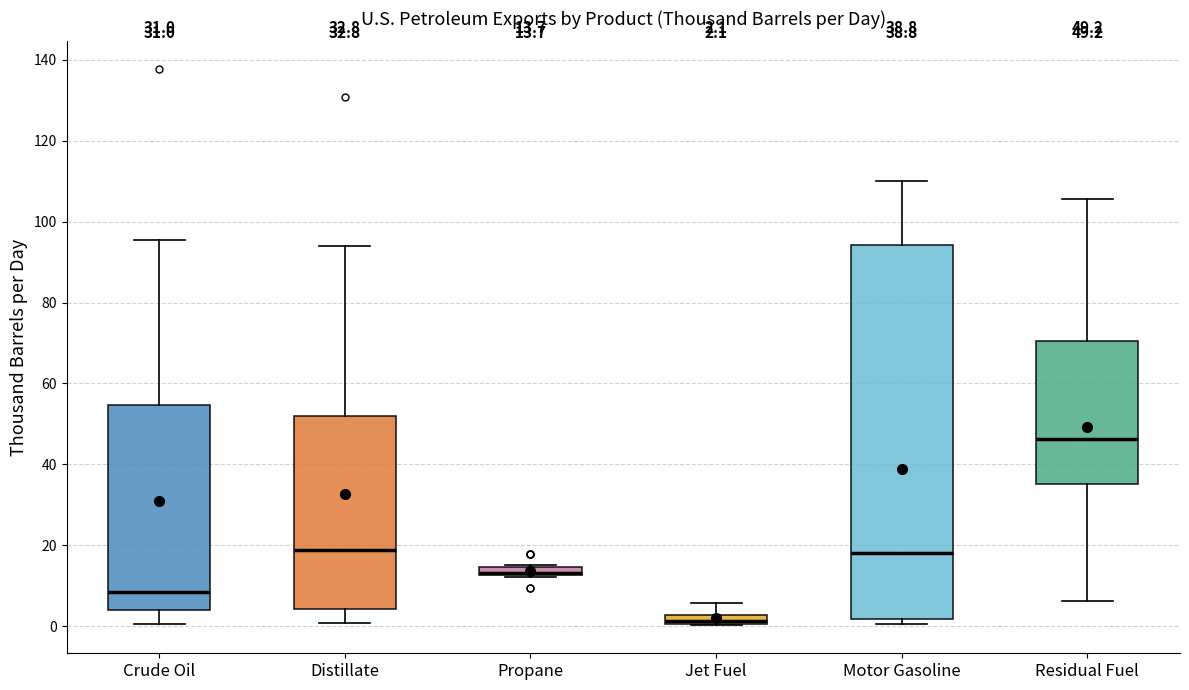

Which box has the highest median line?

Residual Fuel